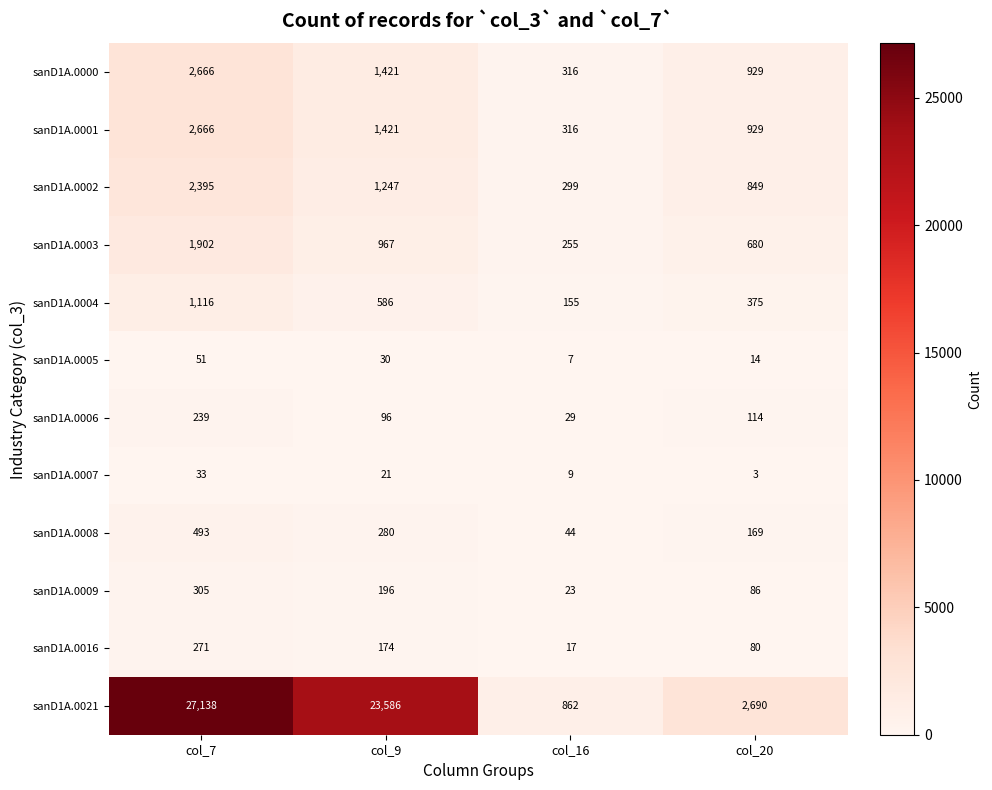

Which series has the widest spread of values?

sanD1A.0021